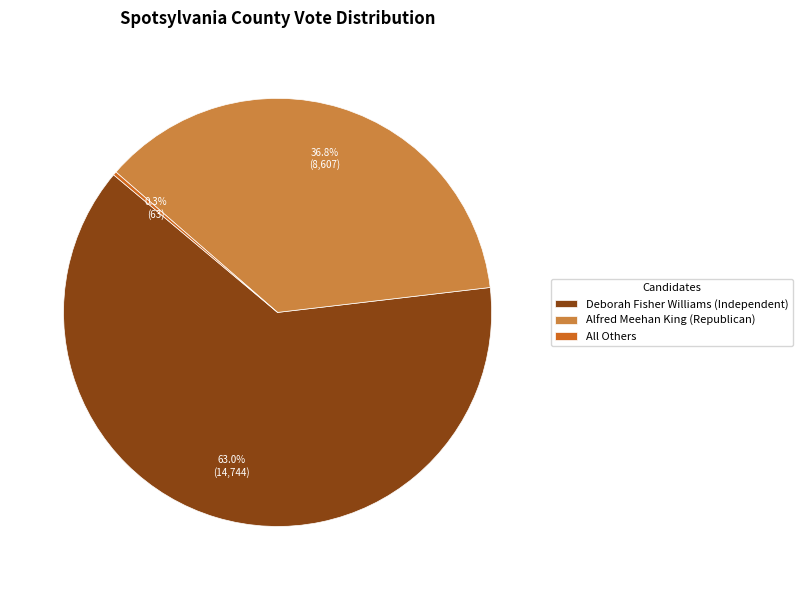

What is the largest slice in the pie chart?

Deborah Fisher Williams (Independent)